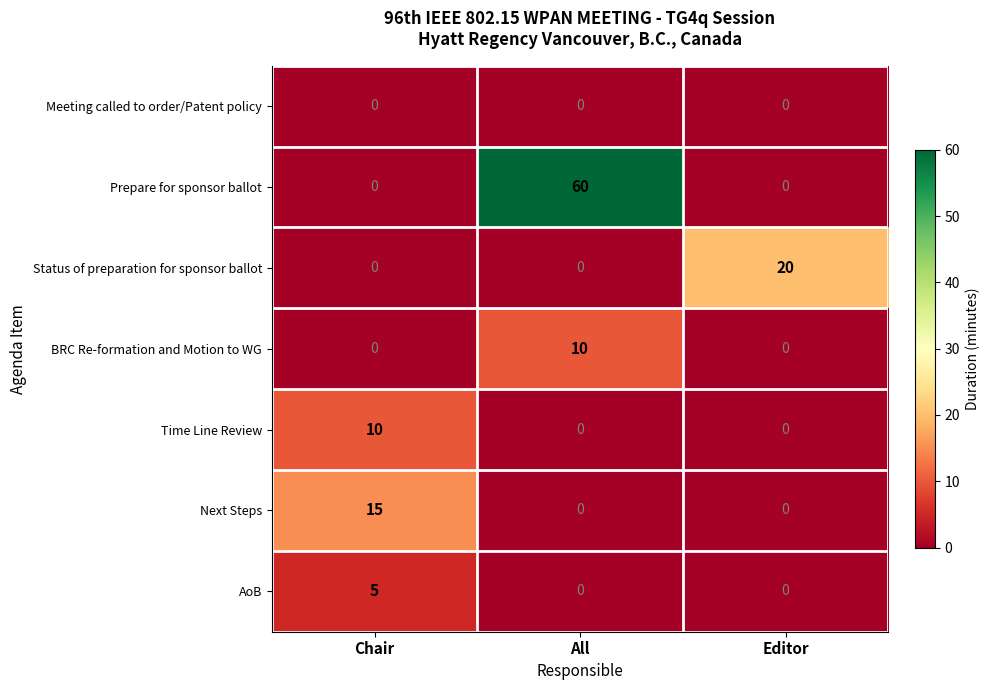

Between Chair and Editor, which series saw the biggest shift?

Status of preparation for sponsor ballot